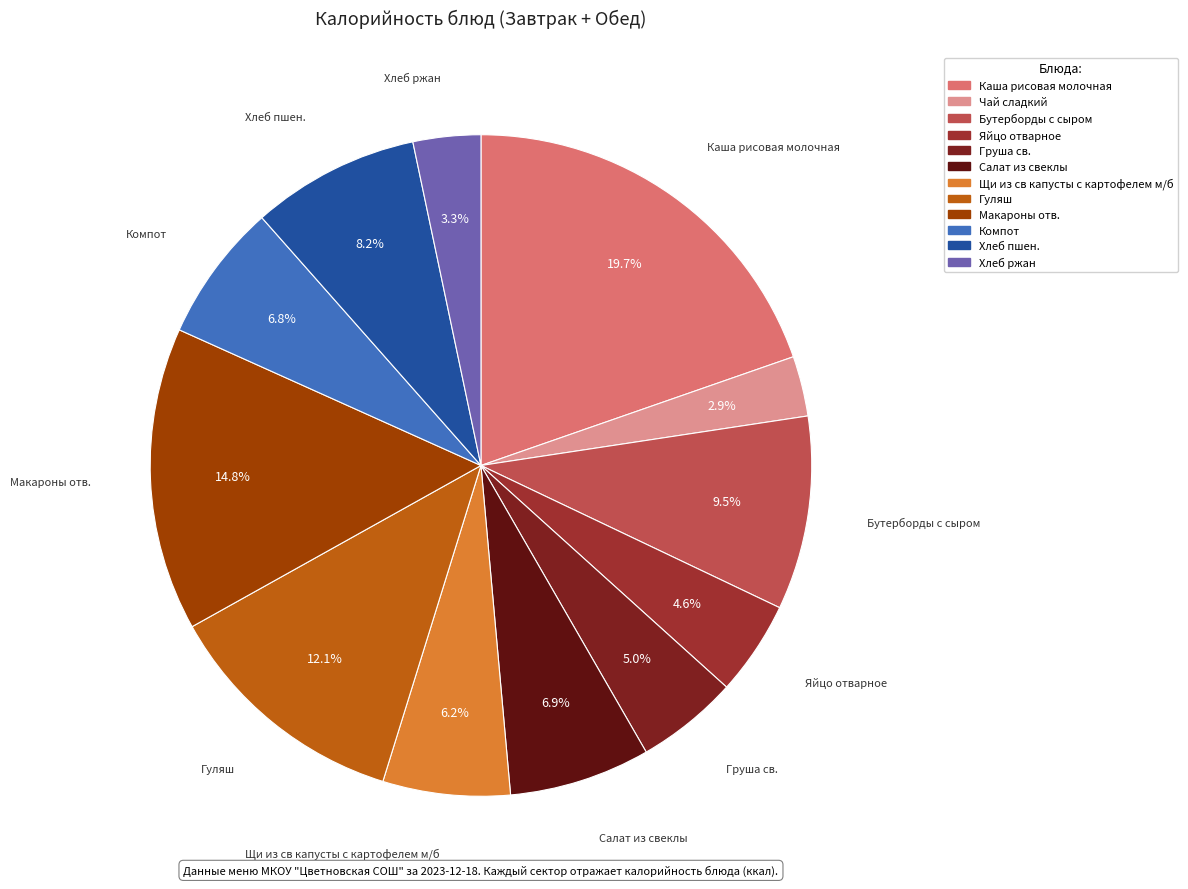

What is the smallest slice in the pie chart?

Чай сладкий